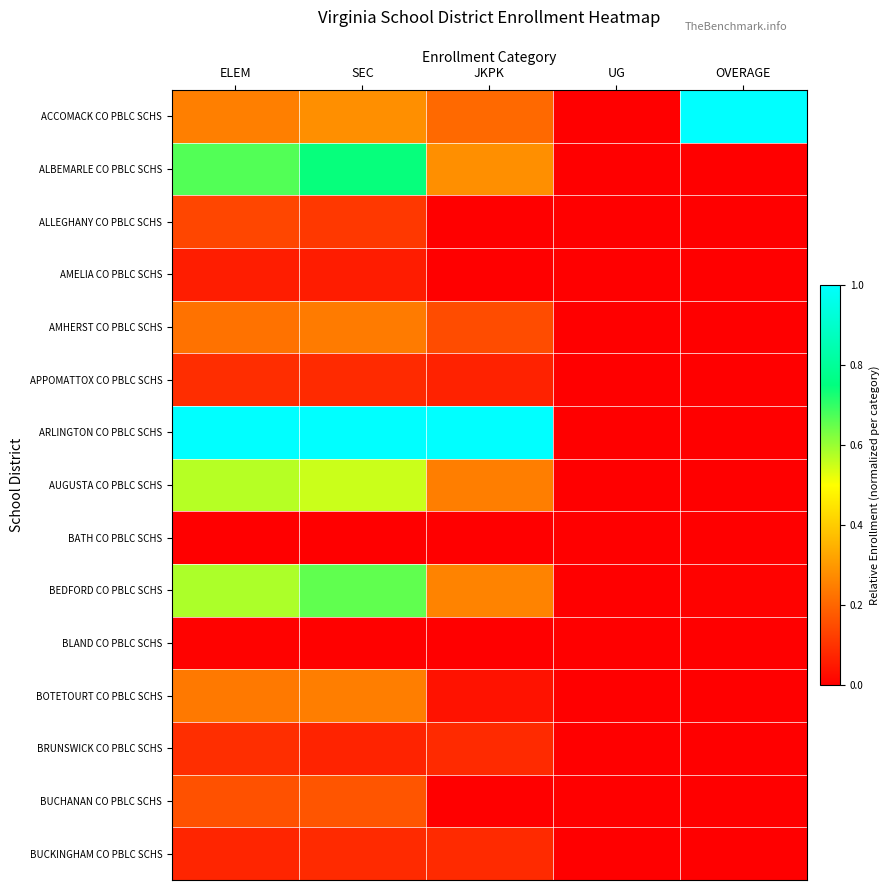

Reading left to right, transcribe all the data shown in this chart.

ACCOMACK CO PBLC SCHS: ELEM=0.3	SEC=0.3	JKPK=0.2	UG=0.0	OVERAGE=1.0
ALBEMARLE CO PBLC SCHS: ELEM=0.7	SEC=0.7	JKPK=0.3	UG=0.0	OVERAGE=0.0
ALLEGHANY CO PBLC SCHS: ELEM=0.1	SEC=0.1	JKPK=0.0	UG=0.0	OVERAGE=0.0
AMELIA CO PBLC SCHS: ELEM=0.1	SEC=0.1	JKPK=0.0	UG=0.0	OVERAGE=0.0
AMHERST CO PBLC SCHS: ELEM=0.2	SEC=0.2	JKPK=0.2	UG=0.0	OVERAGE=0.0
APPOMATTOX CO PBLC SCHS: ELEM=0.1	SEC=0.1	JKPK=0.1	UG=0.0	OVERAGE=0.0
ARLINGTON CO PBLC SCHS: ELEM=1.0	SEC=1.0	JKPK=1.0	UG=0.0	OVERAGE=0.0
AUGUSTA CO PBLC SCHS: ELEM=0.6	SEC=0.6	JKPK=0.2	UG=0.0	OVERAGE=0.0
BATH CO PBLC SCHS: ELEM=0.0	SEC=0.0	JKPK=0.0	UG=0.0	OVERAGE=0.0
BEDFORD CO PBLC SCHS: ELEM=0.6	SEC=0.7	JKPK=0.3	UG=0.0	OVERAGE=0.0
BLAND CO PBLC SCHS: ELEM=0.0	SEC=0.0	JKPK=0.0	UG=0.0	OVERAGE=0.0
BOTETOURT CO PBLC SCHS: ELEM=0.2	SEC=0.2	JKPK=0.0	UG=0.0	OVERAGE=0.0
BRUNSWICK CO PBLC SCHS: ELEM=0.1	SEC=0.1	JKPK=0.1	UG=0.0	OVERAGE=0.0
BUCHANAN CO PBLC SCHS: ELEM=0.2	SEC=0.2	JKPK=0.0	UG=0.0	OVERAGE=0.0
BUCKINGHAM CO PBLC SCHS: ELEM=0.1	SEC=0.1	JKPK=0.1	UG=0.0	OVERAGE=0.0